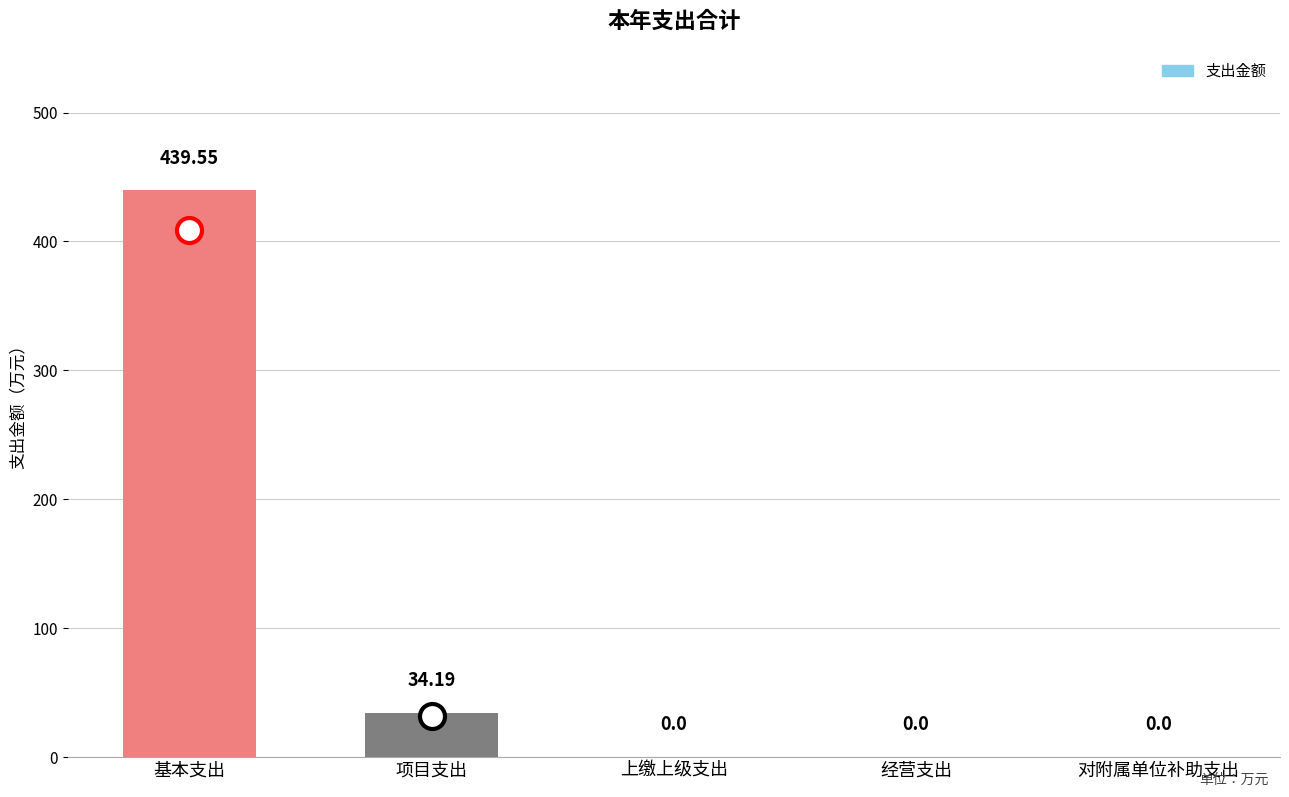

What is the change in value from 项目支出 to 上缴上级支出?

-34.2